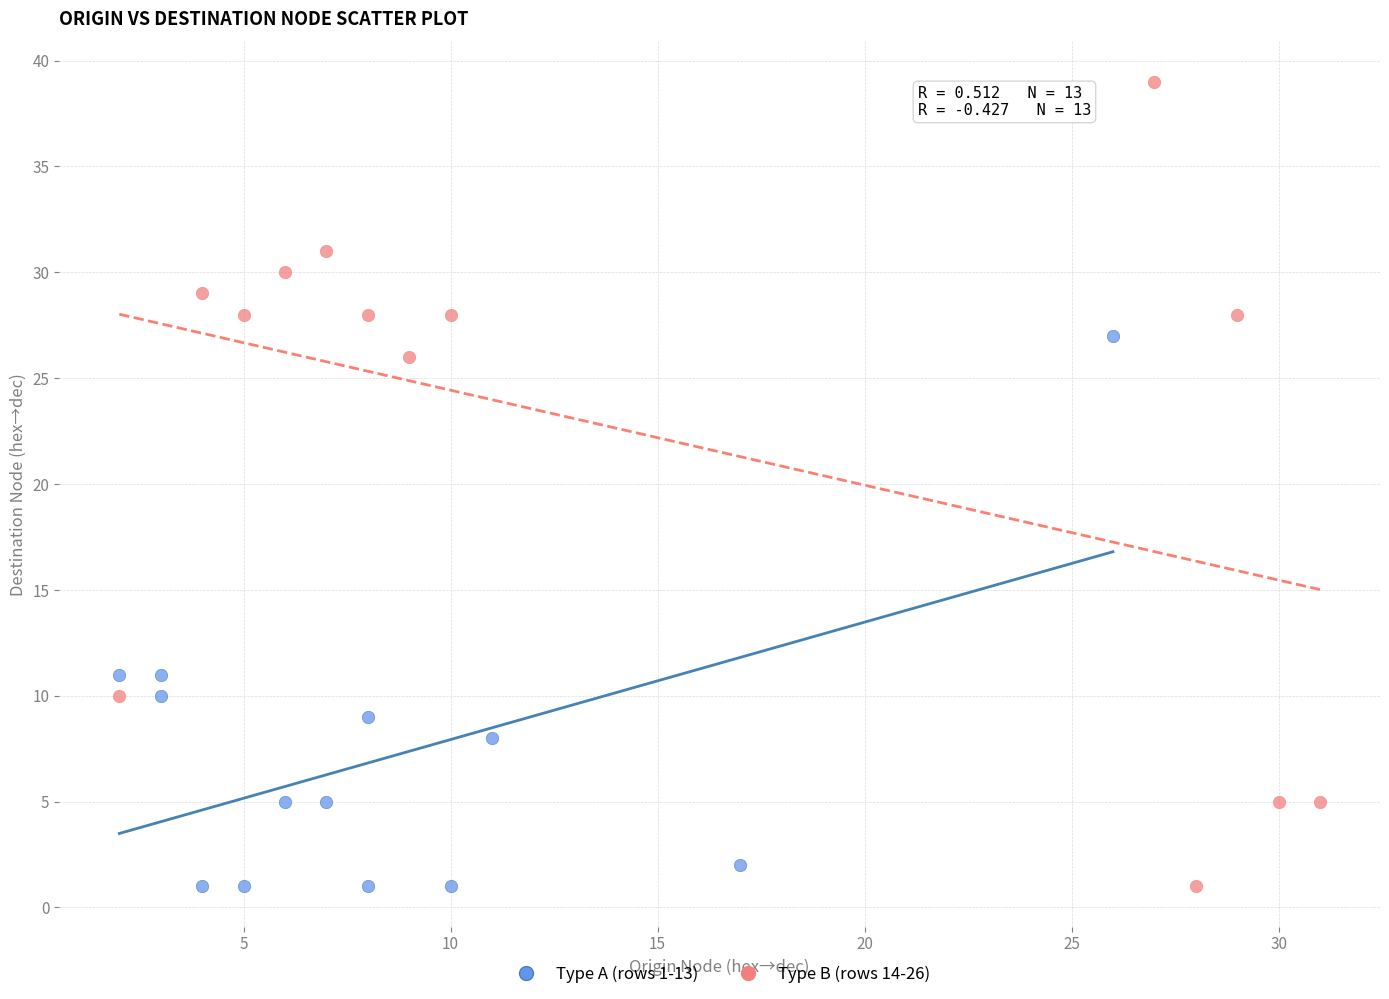

What are all the series names shown in the legend?

Type A (rows 1-13), Type B (rows 14-26)